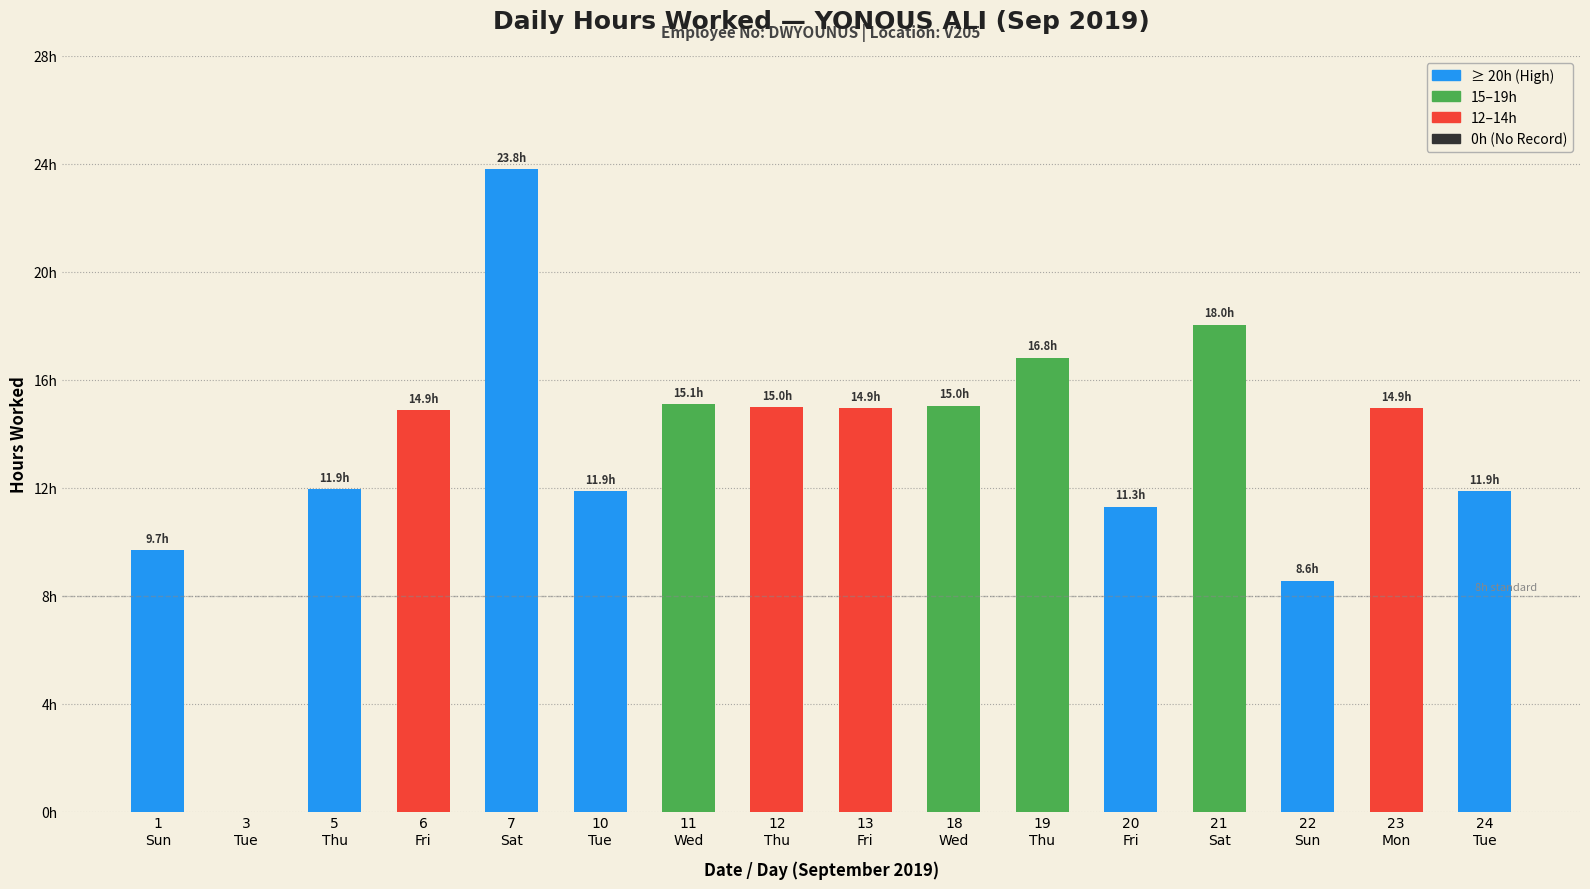

Which has a higher value, 3
Tue or 5
Thu?

5
Thu